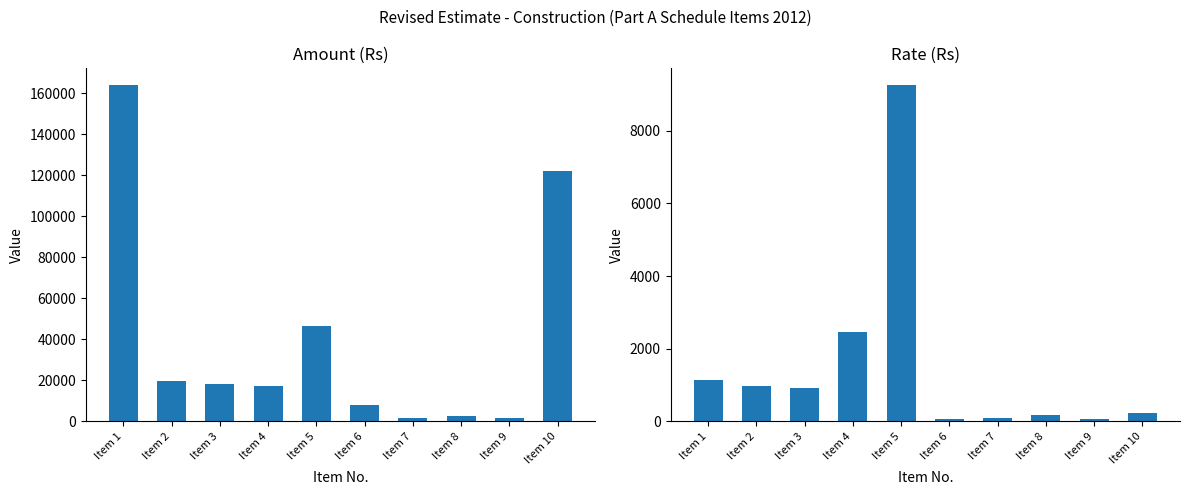

At which label is Rate closest to 4657?

Item 4